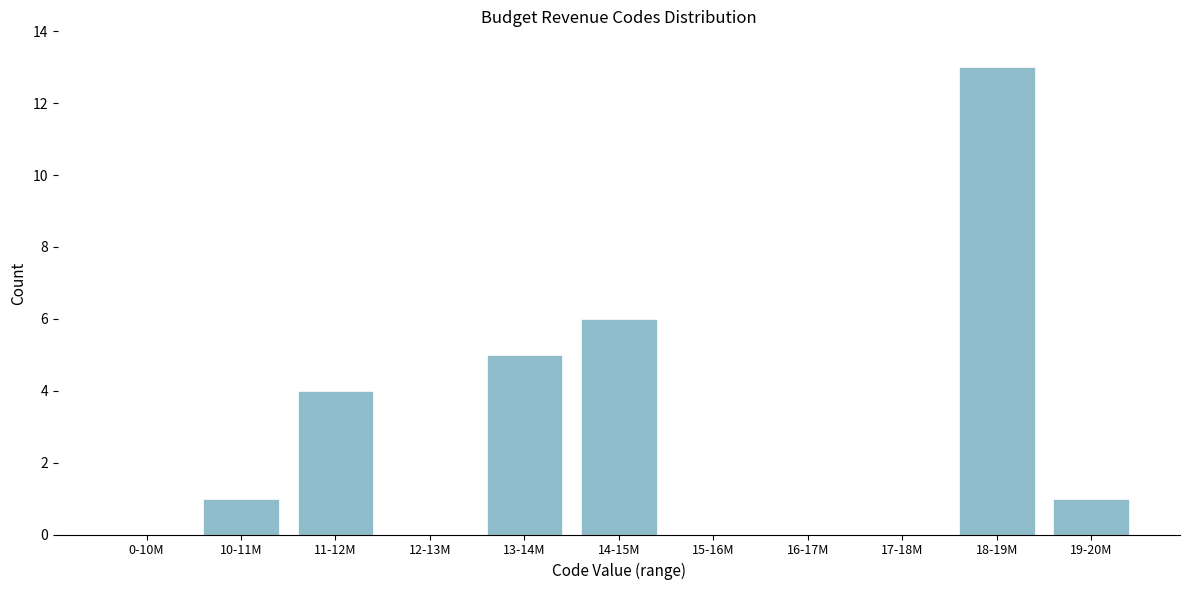

Reading right to left, extract all data points from this chart.

19-20M=1	18-19M=13	17-18M=0	16-17M=0	15-16M=0	14-15M=6	13-14M=5	12-13M=0	11-12M=4	10-11M=1	0-10M=0